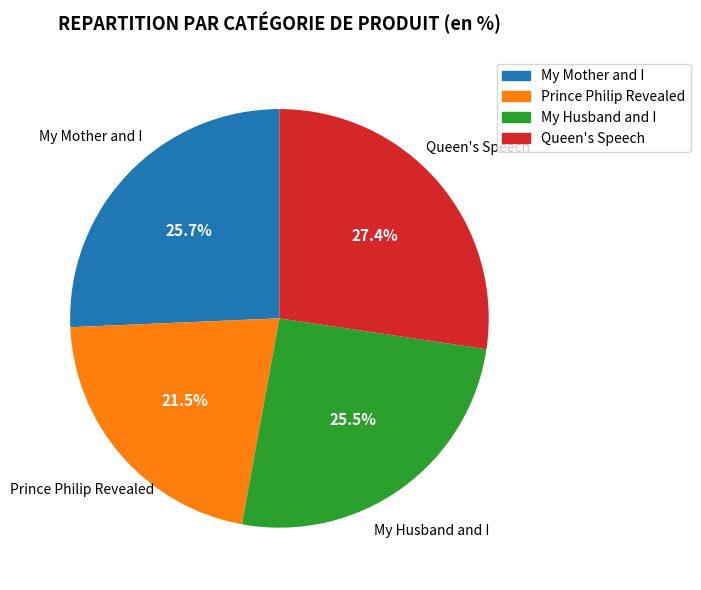

Approximately how many times larger is the value at Prince Philip Revealed compared to My Mother and I?

0.8